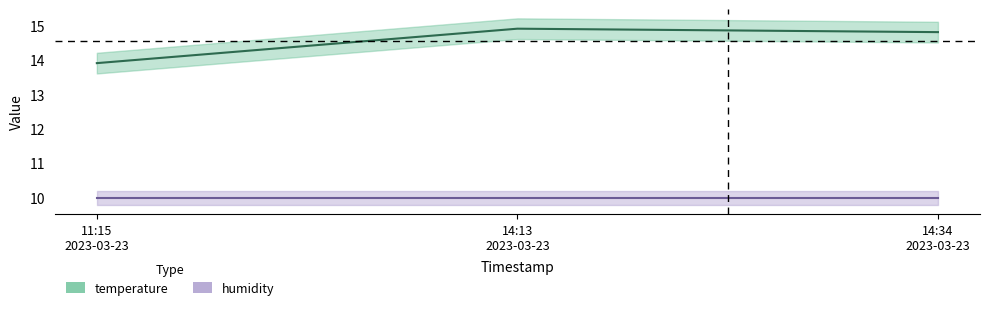

What is the difference between the values at 14:13 2023-03-23 and 11:15 2023-03-23?

1.0